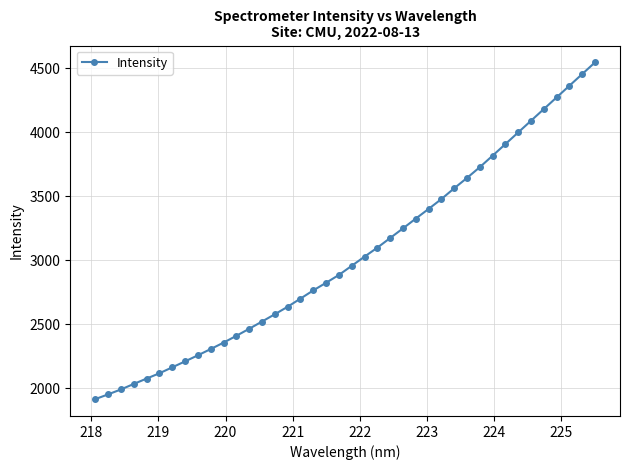

Is this an area chart (filled region under the line)?

No